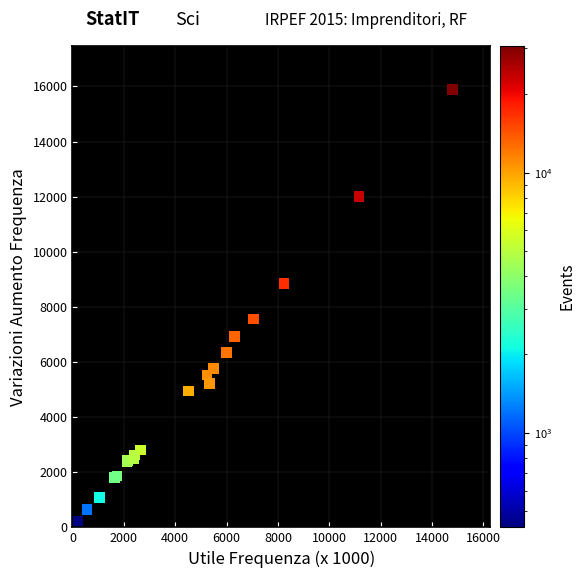

What Y value in the scatter plot is closest to 8050?

7558